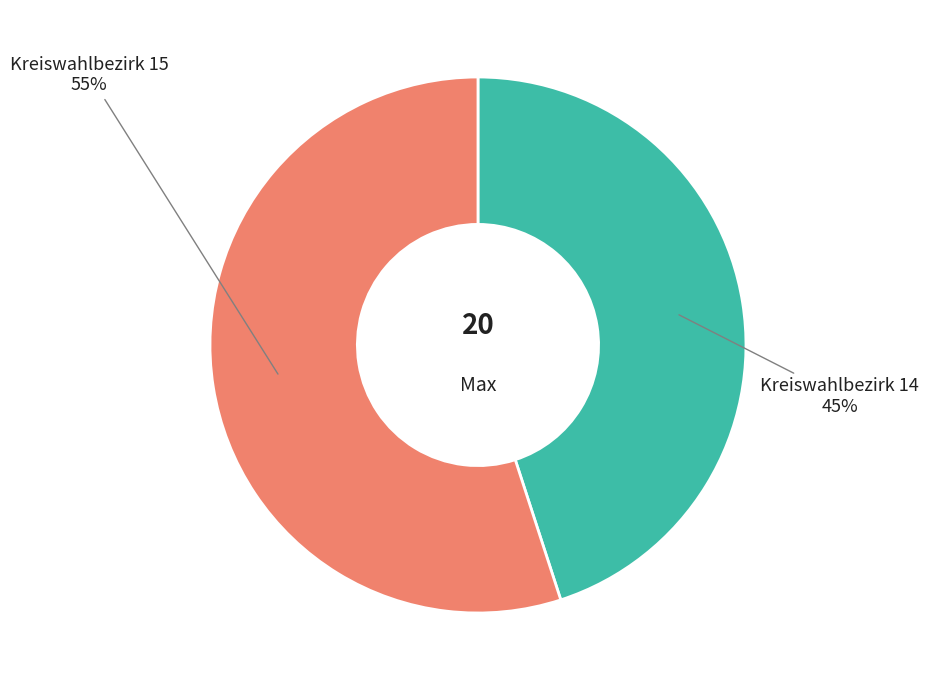

To the nearest percent, what is the average slice percentage?

50%